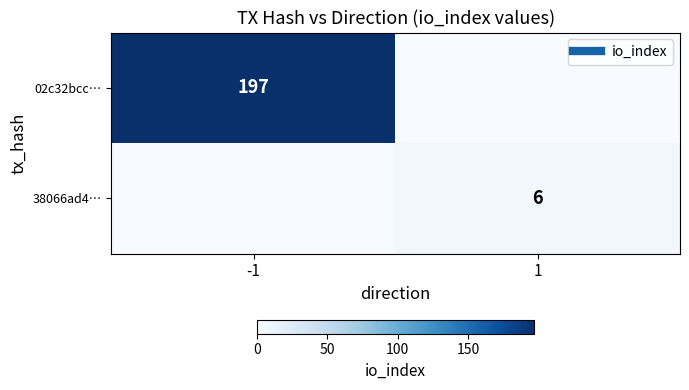

The 02c32bcc… series shows -106 at 1. True or false?

False